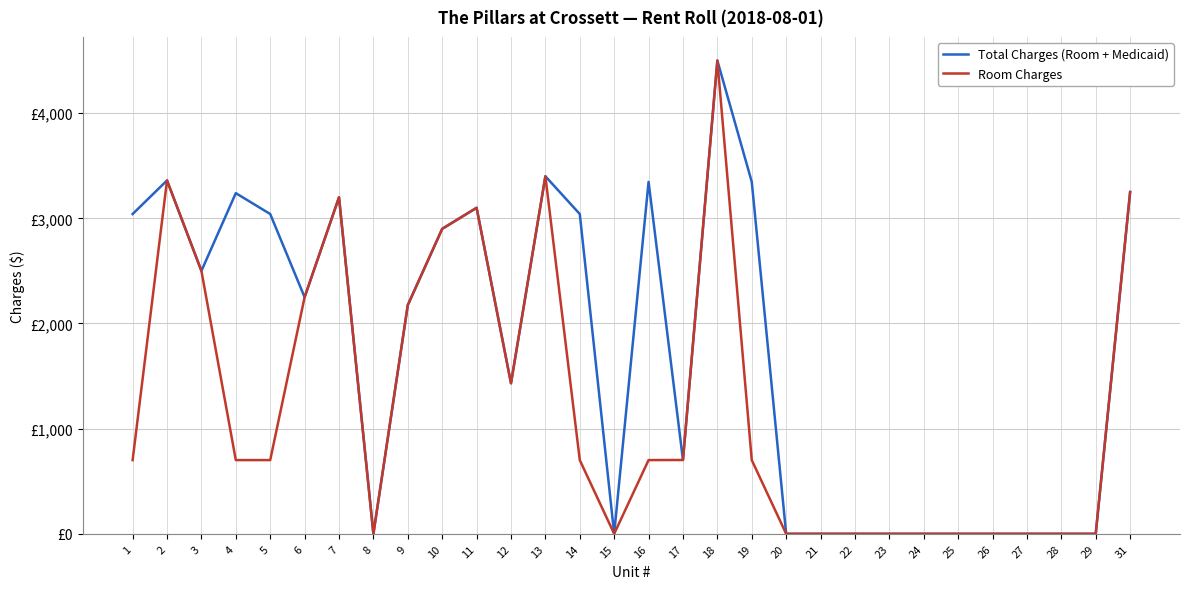

What is the difference between the second highest and minimum values in the Total Charges (Room + Medicaid) series?

3400.0